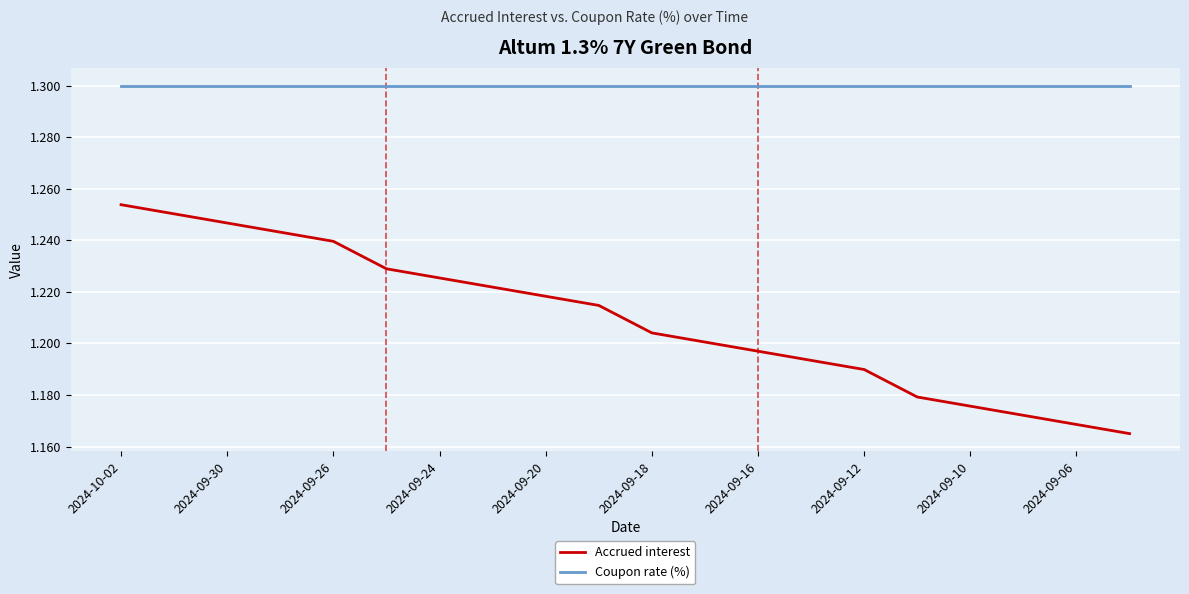

Which series has the largest range (max minus min)?

Accrued interest